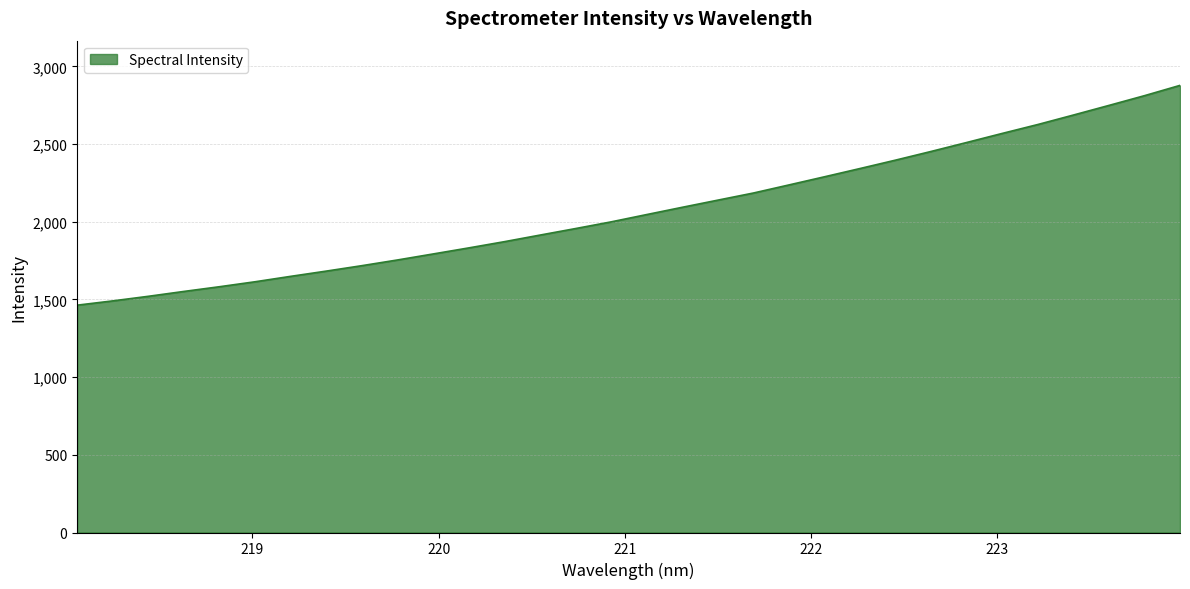

What is the minimum value shown in the chart?

1463.2